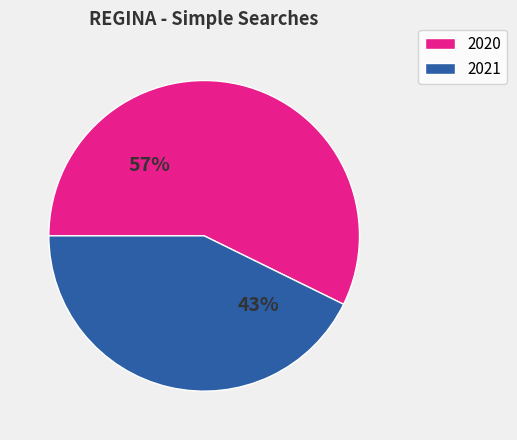

To the nearest percent, what portion does 2021 represent?

43%